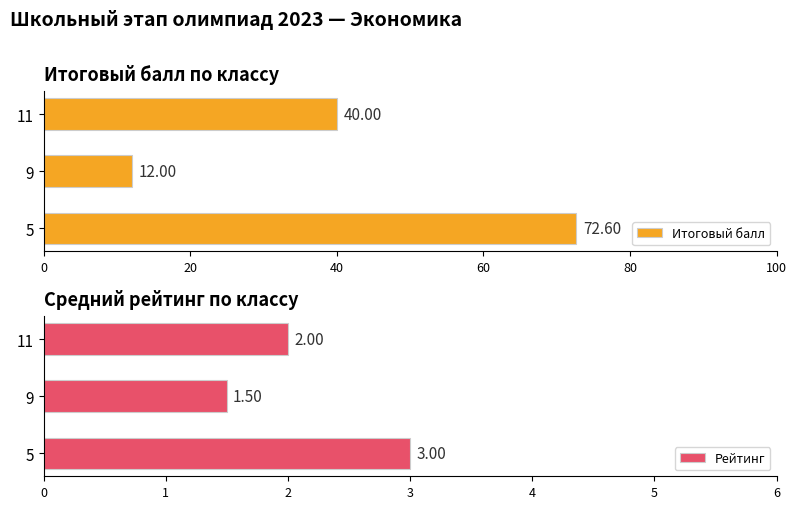

Are the bars grouped side by side (vs. stacked)?

Yes